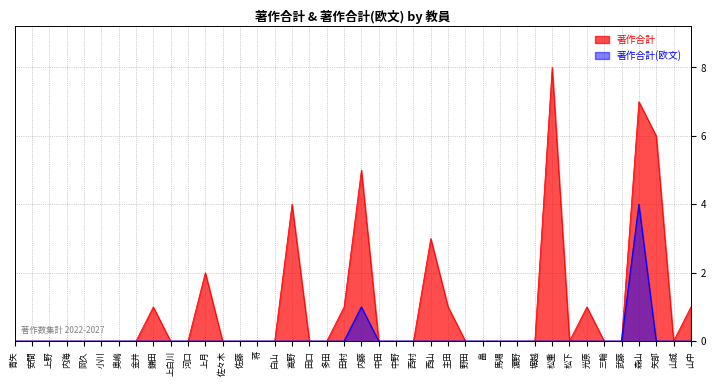

Which has a higher value, 金井 or 中田?

金井